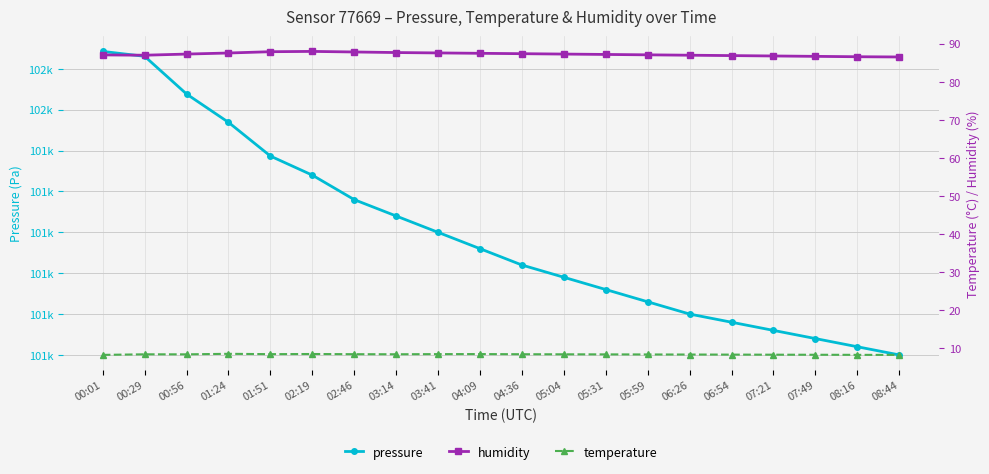

What is the difference between the maximum and second lowest values in the pressure series?

361.4